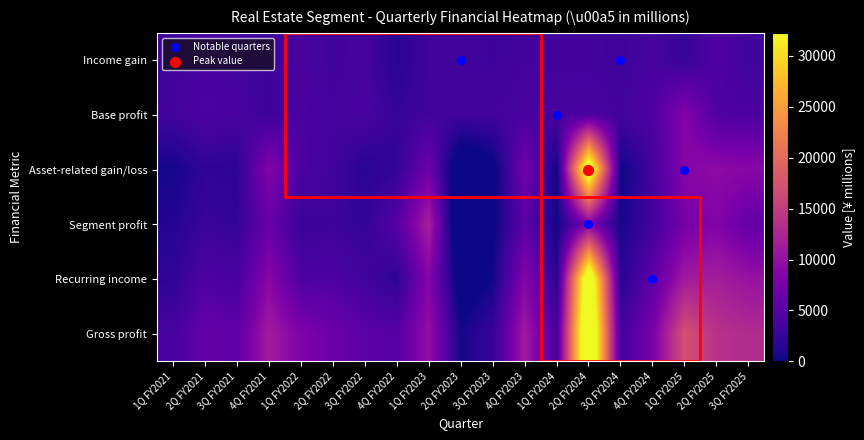

What is the spread (max minus min) of values at 4Q FY2022?

3472